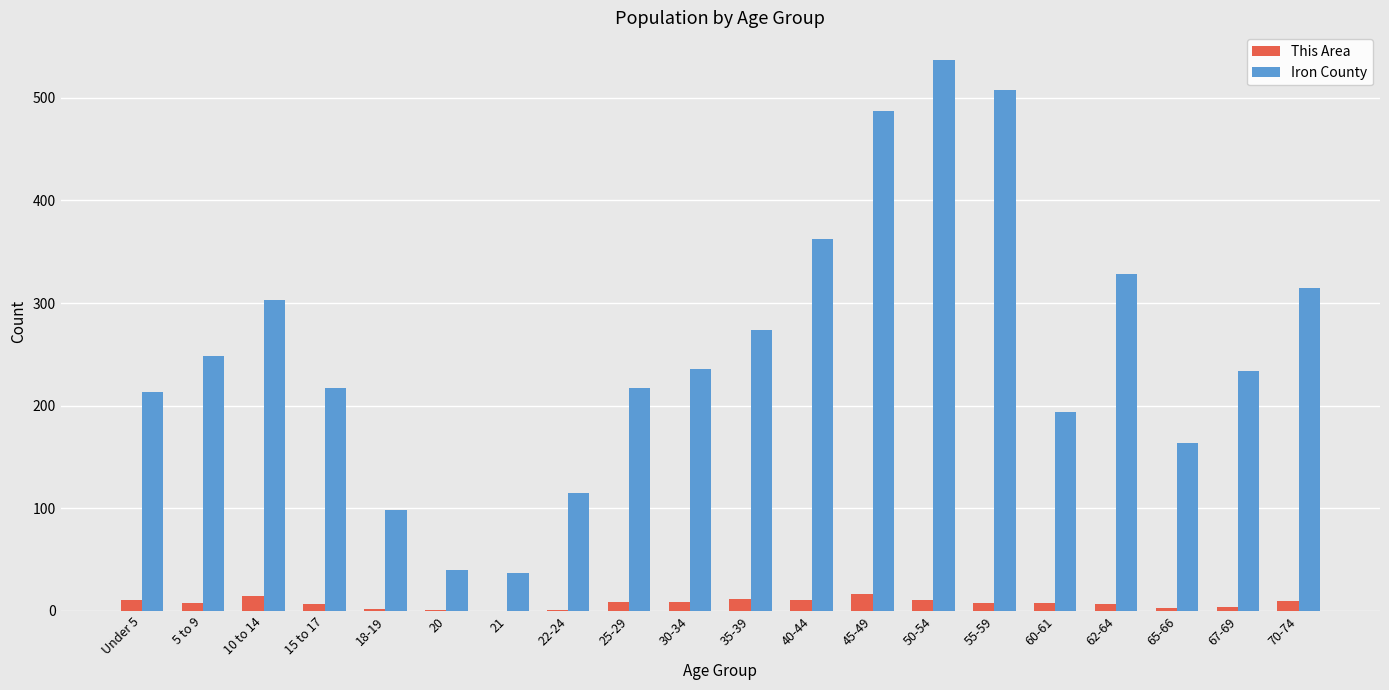

Does the chart contain stacked bars?

No